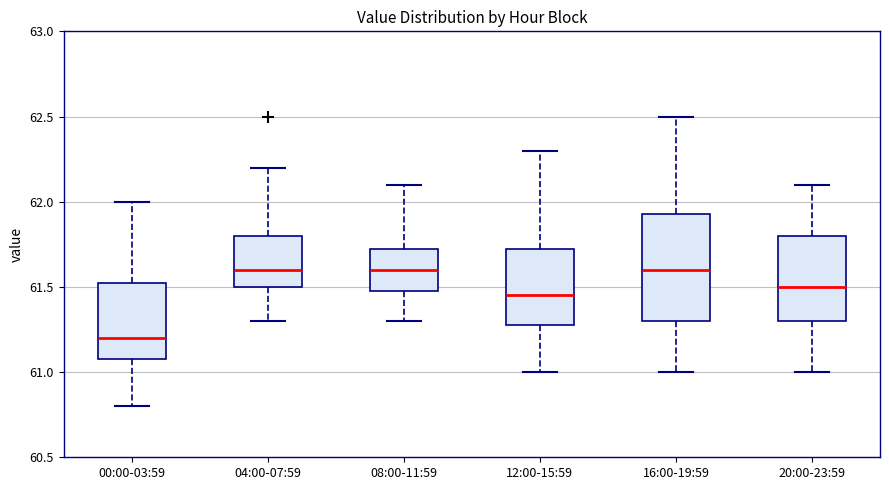

Where is the upper edge of the box for 12:00-15:59 on the y-axis? The values are not printed on the chart, so give them approximately, as read against the axis.

61.75